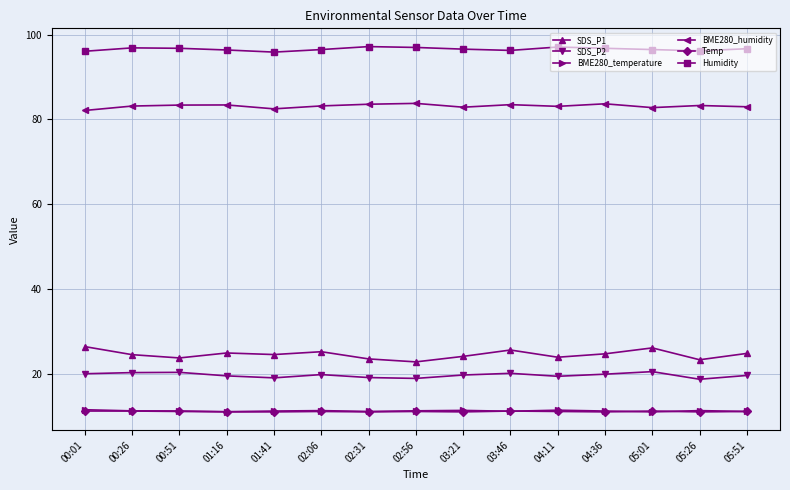

What is the total value across all series at 02:06?

247.1